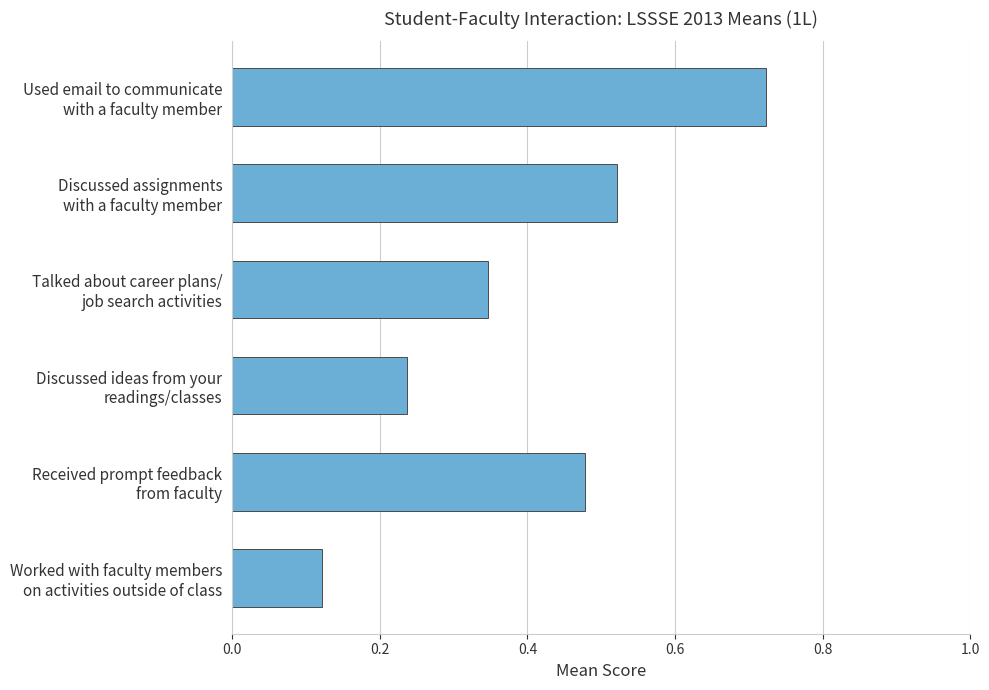

At which label is the value closest to 0?

Worked with faculty members
on activities outside of class